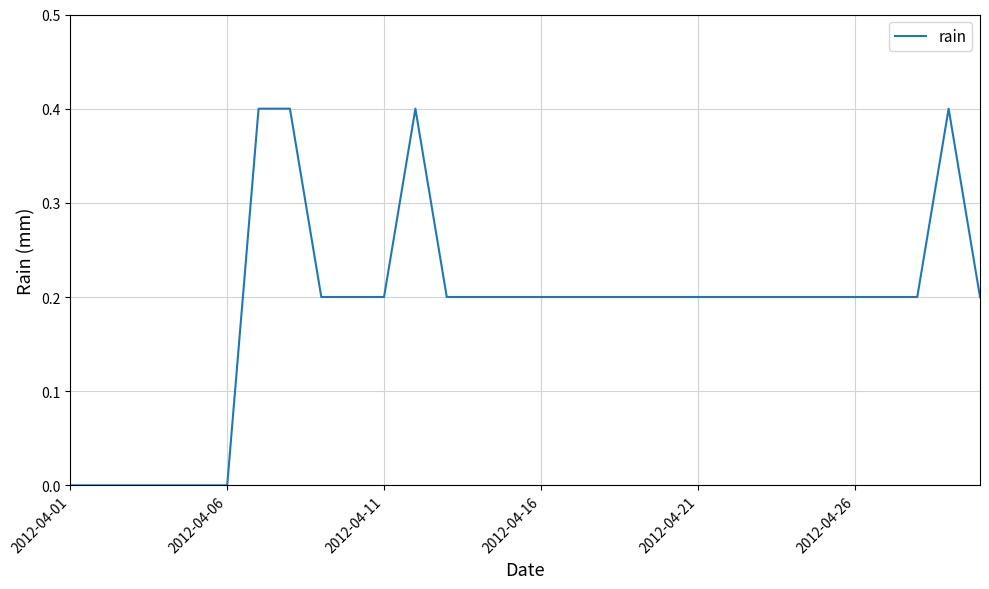

What is the difference between the maximum and minimum values?

0.4